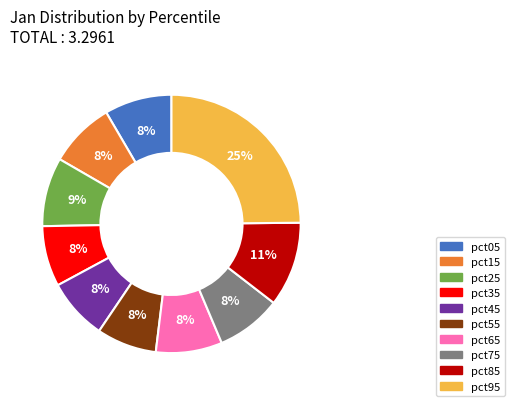

How many segments does this pie chart have?

10